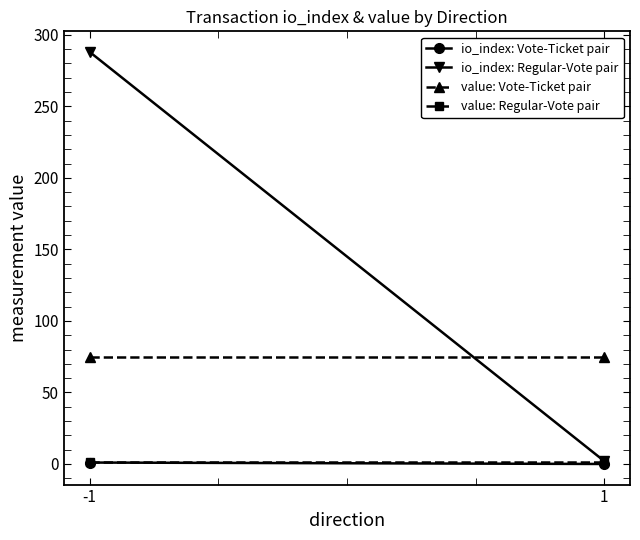

Is this an area chart (filled region under the line)?

No